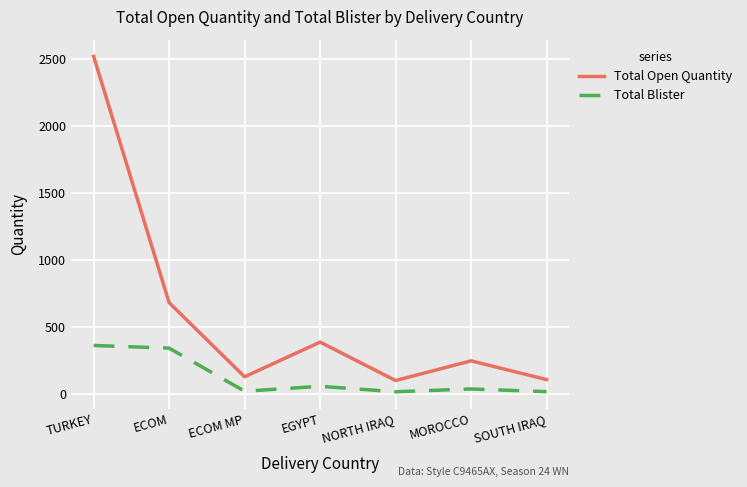

Read the Total Blister value at ECOM.

340